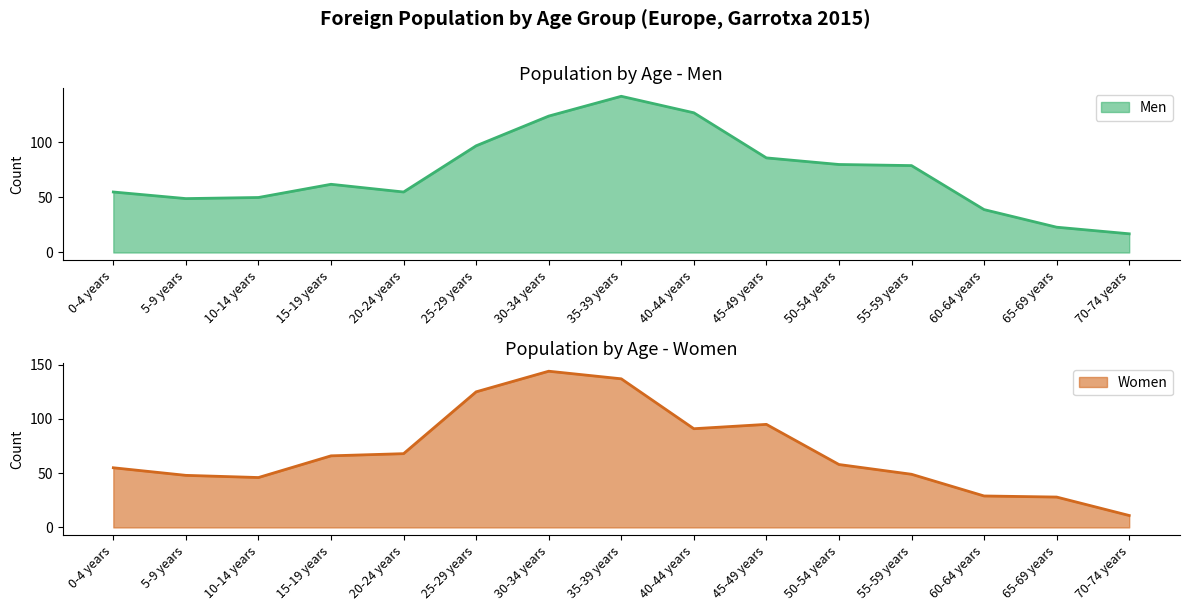

The value of Men at 35-39 years is 89. True or false?

False